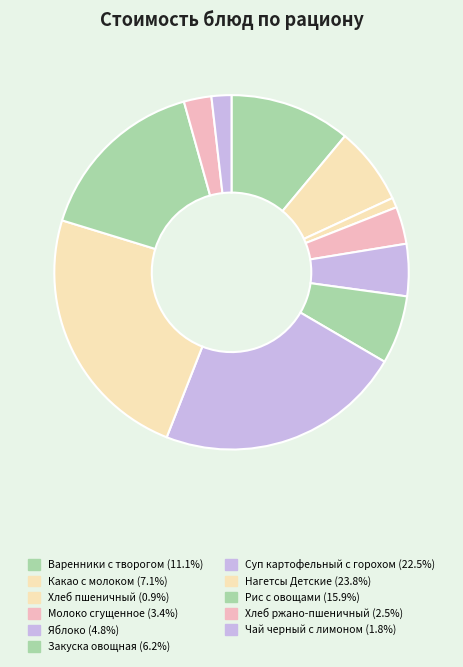

What percentage is the Чай черный с лимоном slice, to the nearest percent?

2%